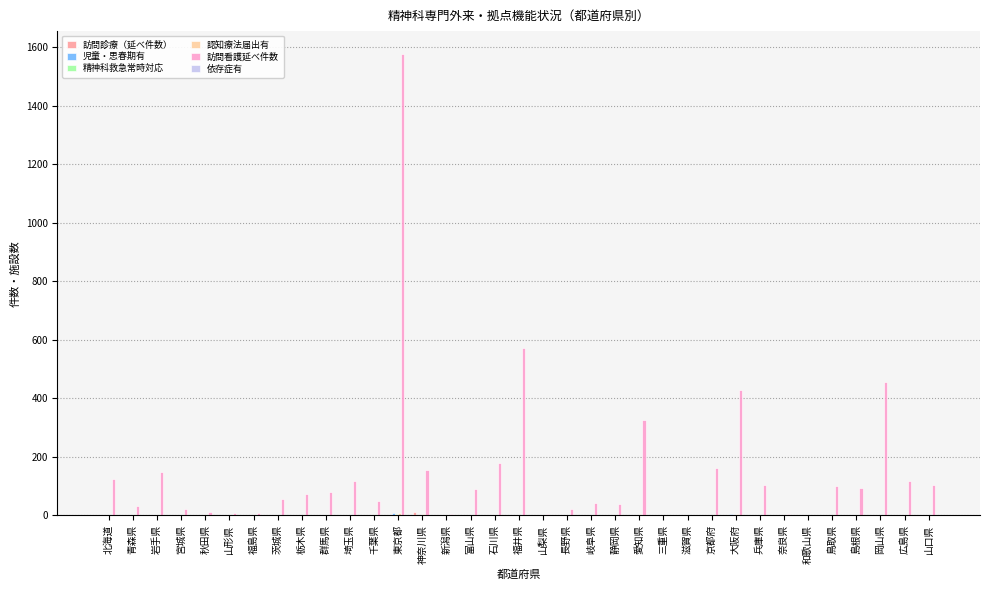

What is the maximum value shown in the chart?

1577